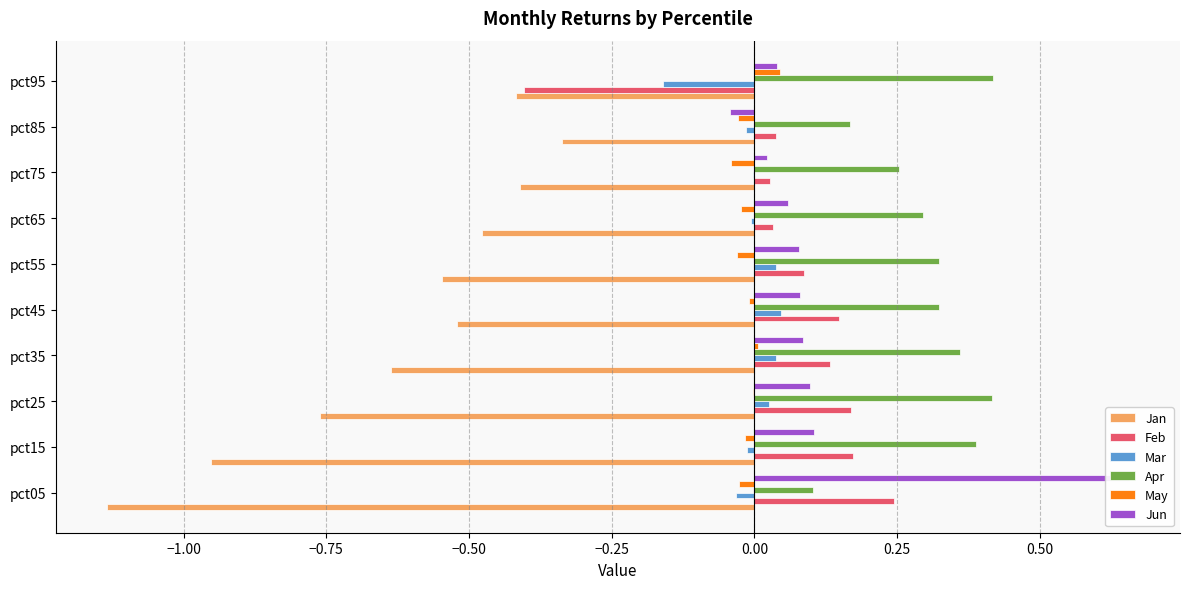

Between pct55 and pct95, which series saw the biggest shift?

Feb